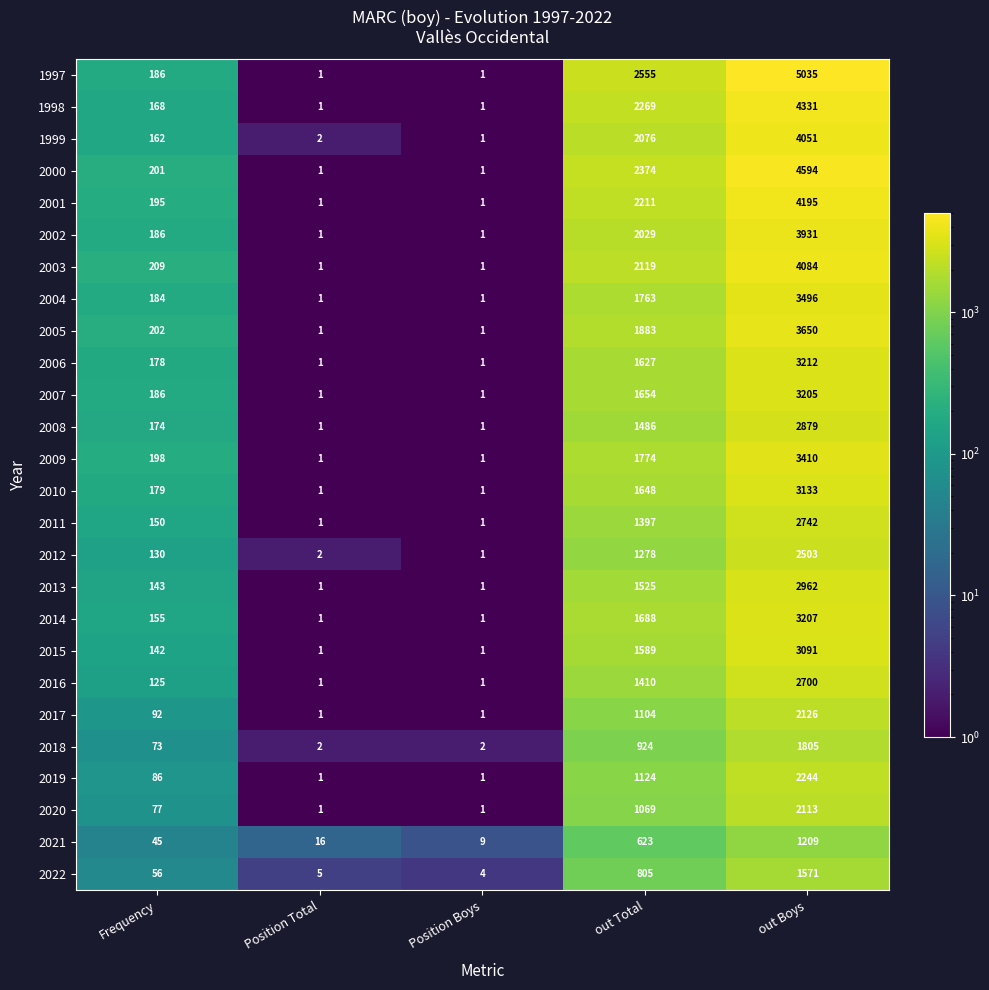

What is the maximum value for 1997?

5035